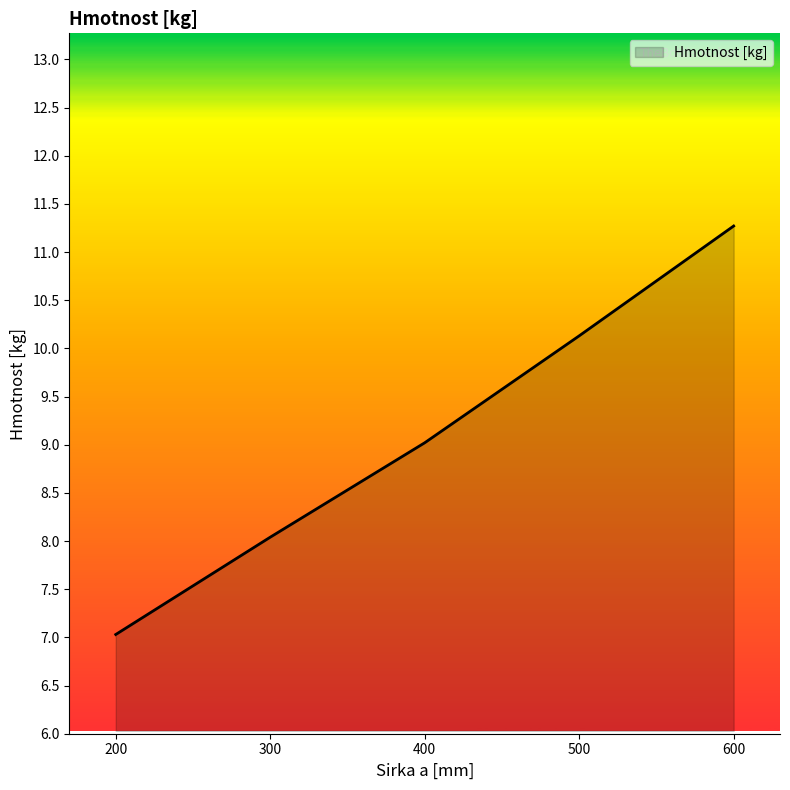

Which category has the lowest value across all series?

200